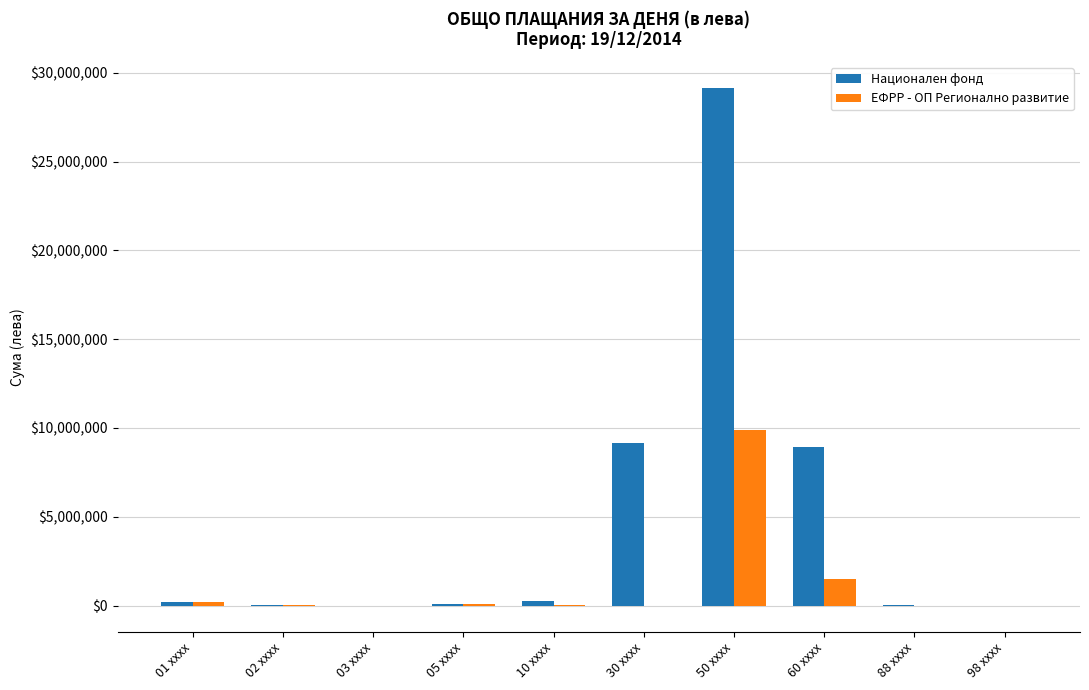

What is the spread (max minus min) of values at 50 xxxx?

19272295.8